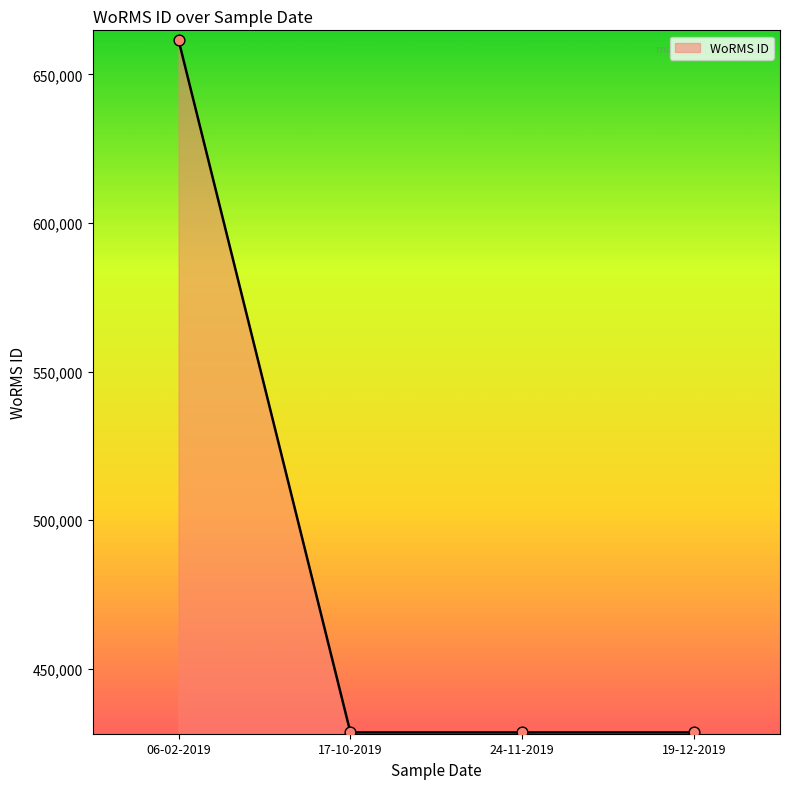

What is the change in value from 06-02-2019 to 24-11-2019?

-233037